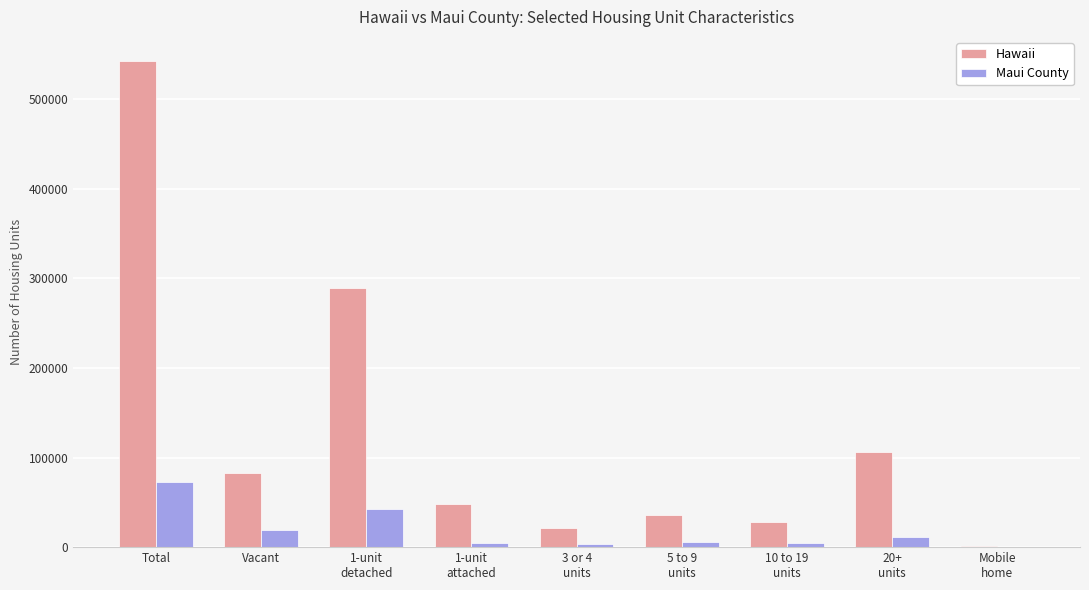

What is the greatest value displayed?

542674